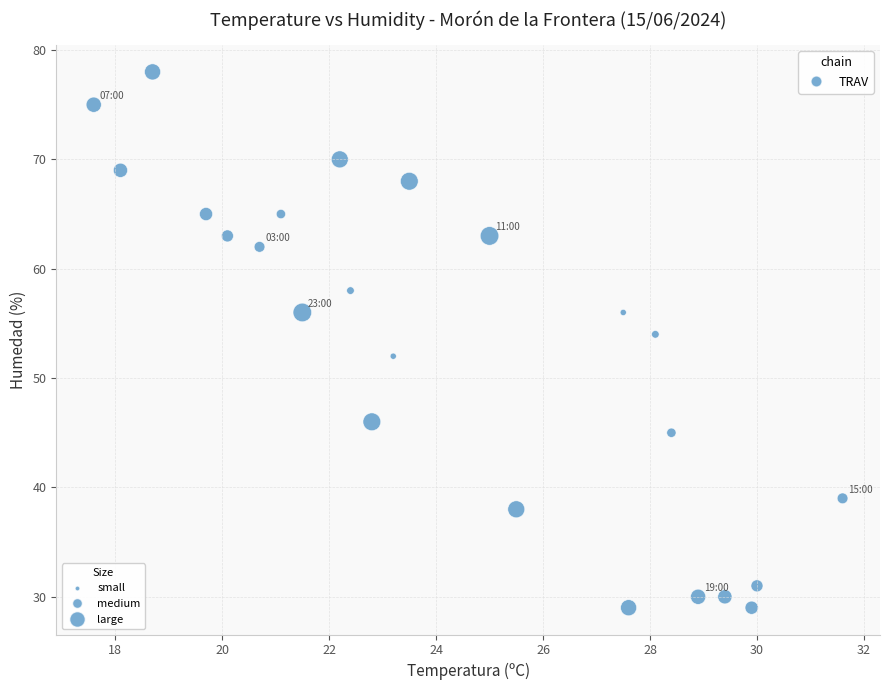

What is the range of Y values (max minus min)?

49